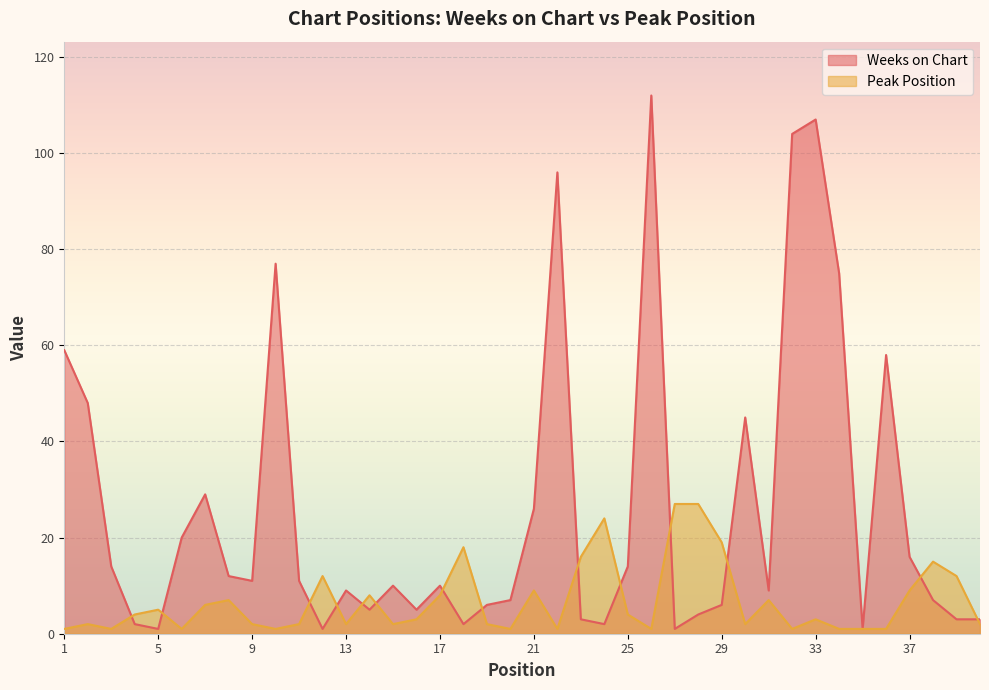

Reading left to right, extract all data points from this chart.

Weeks on Chart: 1=59	2=48	3=14	4=2	5=1	6=20	7=29	8=12	9=11	10=77	11=11	12=1	13=9	14=5	15=10	16=5	17=10	18=2	19=6	20=7	21=26	22=96	23=3	24=2	25=14	26=112	27=1	28=4	29=6	30=45	31=9	32=104	33=107	34=75	35=1	36=58	37=16	38=7	39=3	40=3
Peak Position: 1=1	2=2	3=1	4=4	5=5	6=1	7=6	8=7	9=2	10=1	11=2	12=12	13=2	14=8	15=2	16=3	17=8	18=18	19=2	20=1	21=9	22=1	23=16	24=24	25=4	26=1	27=27	28=27	29=19	30=2	31=7	32=1	33=3	34=1	35=1	36=1	37=9	38=15	39=12	40=2